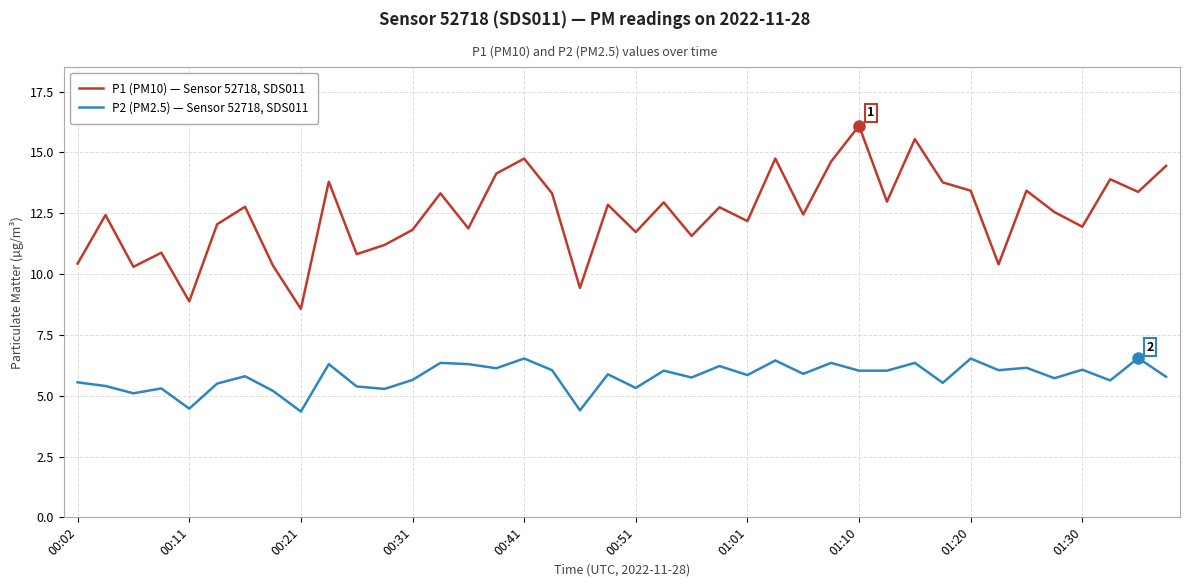

List the series in order of their overall mean, highest first.

P1 (PM10) — Sensor 52718, SDS011, P2 (PM2.5) — Sensor 52718, SDS011